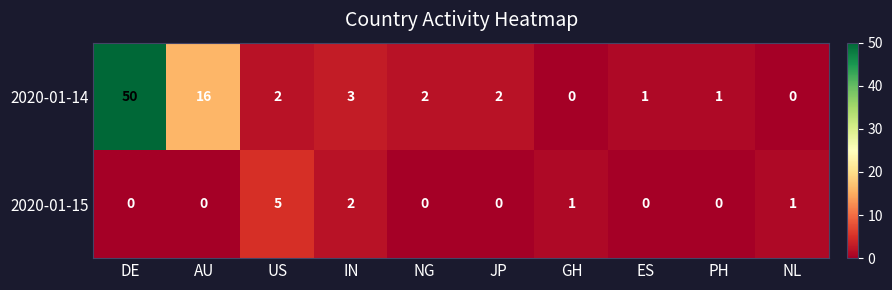

Reading left to right, transcribe all the data shown in this chart.

2020-01-14: DE=50	AU=16	US=2	IN=3	NG=2	JP=2	GH=0	ES=1	PH=1	NL=0
2020-01-15: DE=0	AU=0	US=5	IN=2	NG=0	JP=0	GH=1	ES=0	PH=0	NL=1